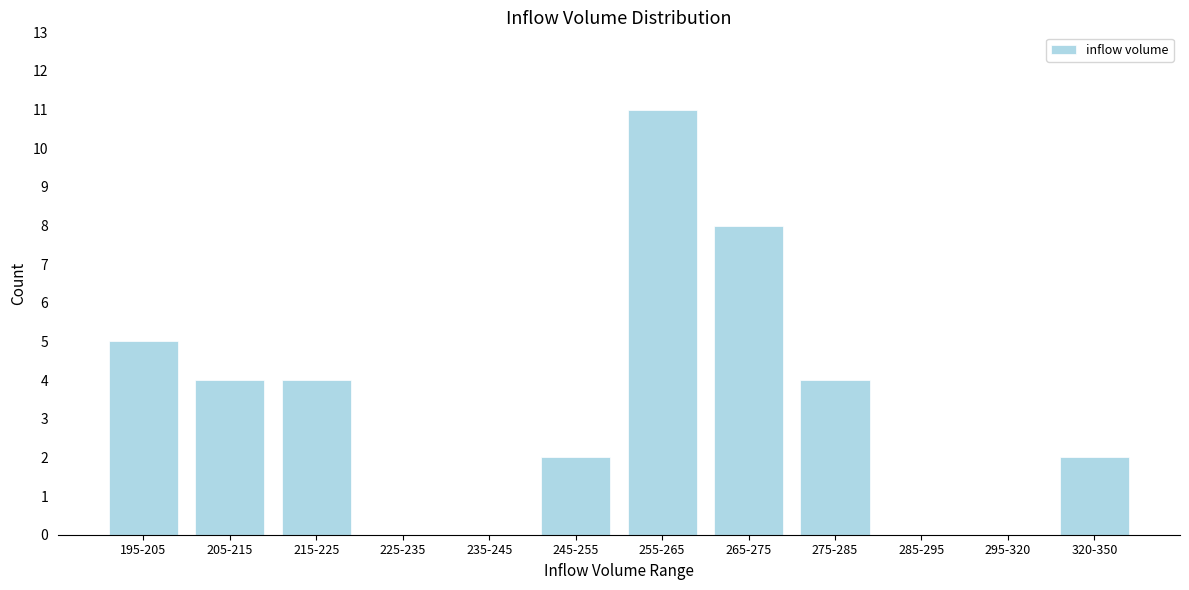

Reading right to left, what are all the values shown in this chart?

320-350=2	295-320=0	285-295=0	275-285=4	265-275=8	255-265=11	245-255=2	235-245=0	225-235=0	215-225=4	205-215=4	195-205=5